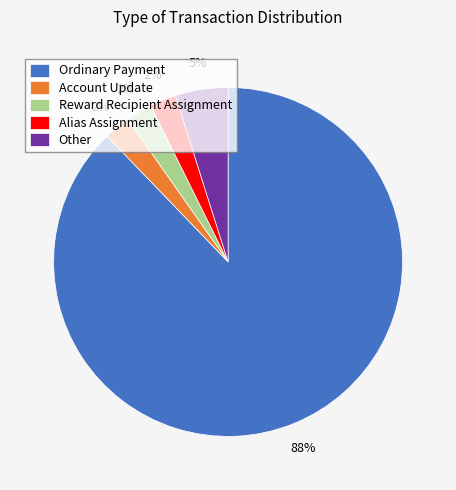

Which category has the biggest portion of the pie?

Ordinary Payment